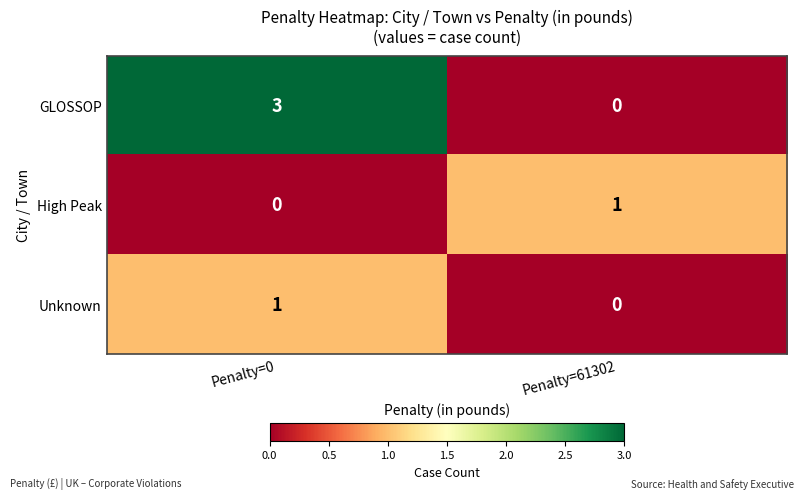

What is the difference between the maximum and minimum values in the GLOSSOP series?

3